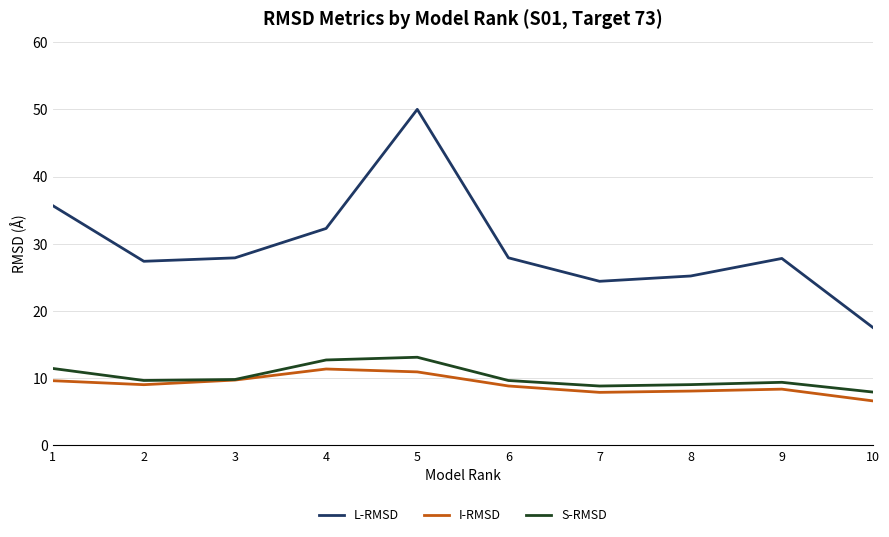

Which series has the largest range (max minus min)?

L-RMSD